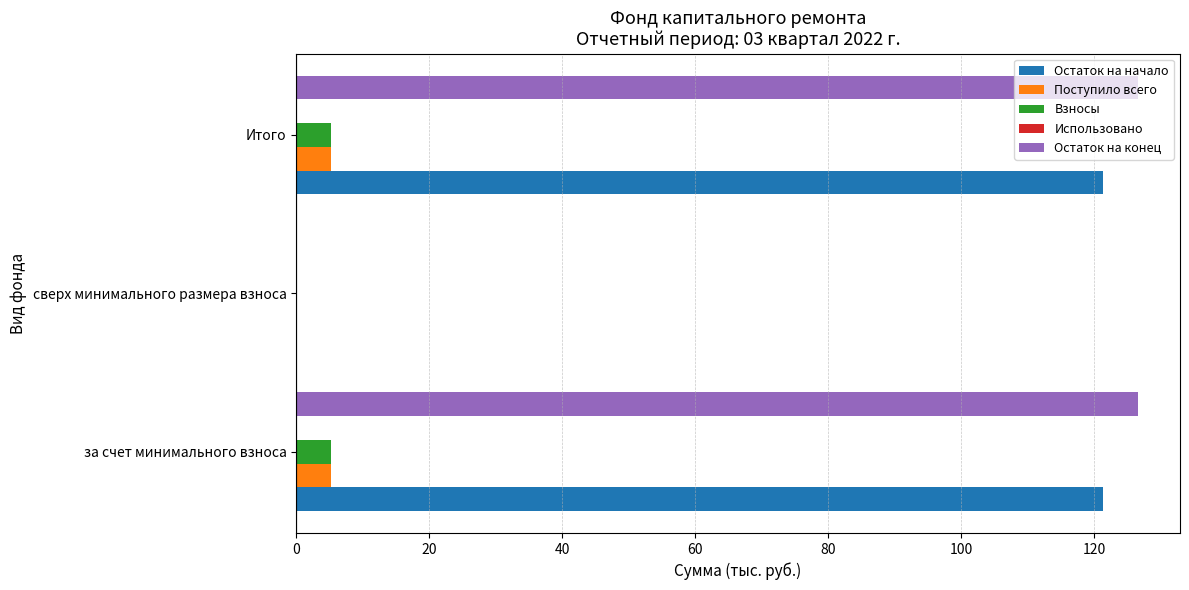

Is it true that Поступило всего equals 5.3 at за счет минимального взноса?

True